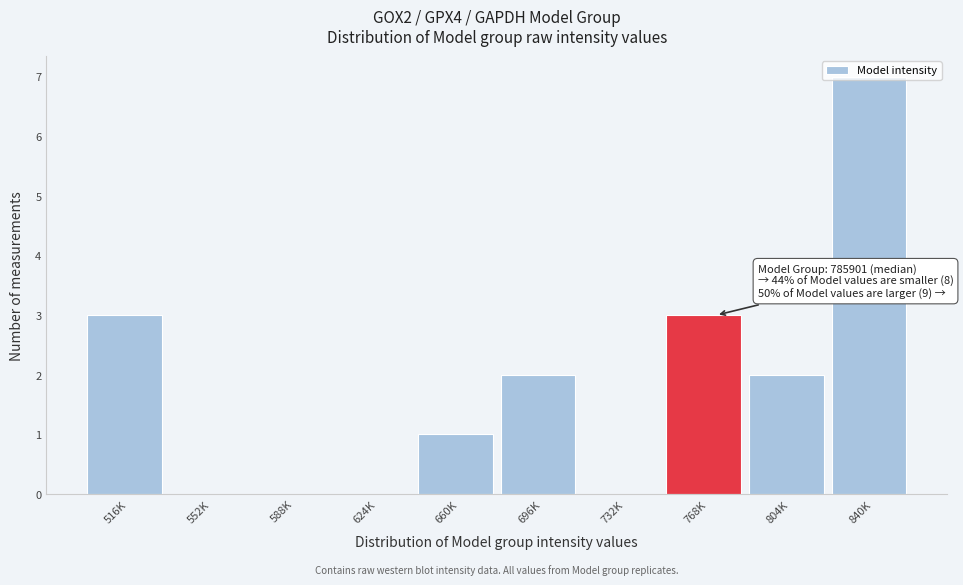

What is the sum of the values at 840K and 552K?

7